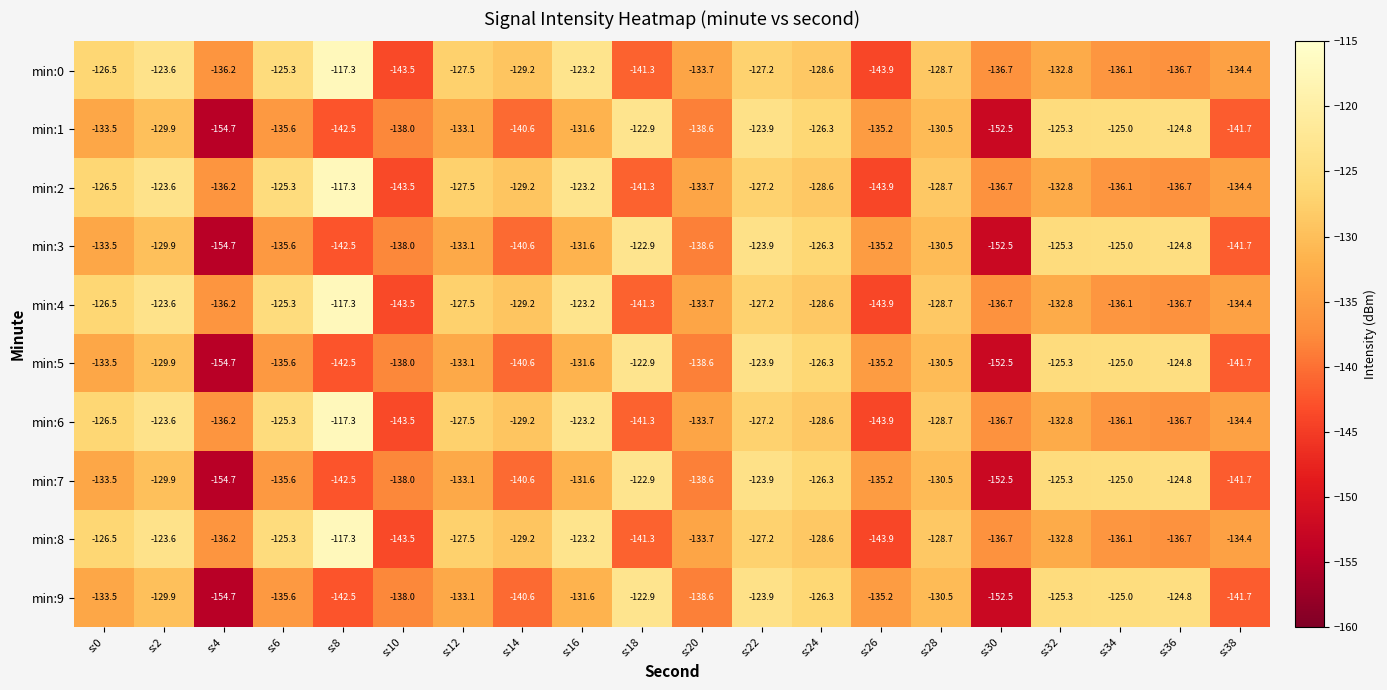

What is the smallest value displayed?

-154.7